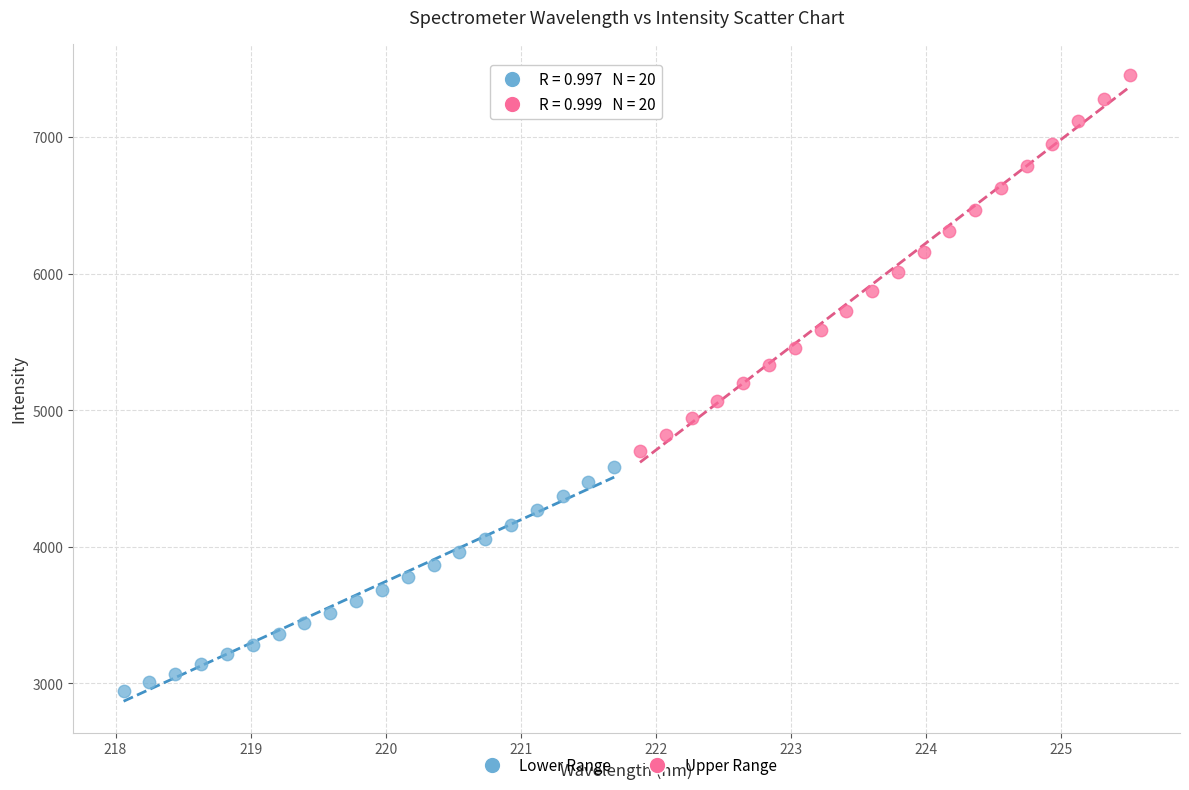

Which series contains the highest Y value?

Upper Range